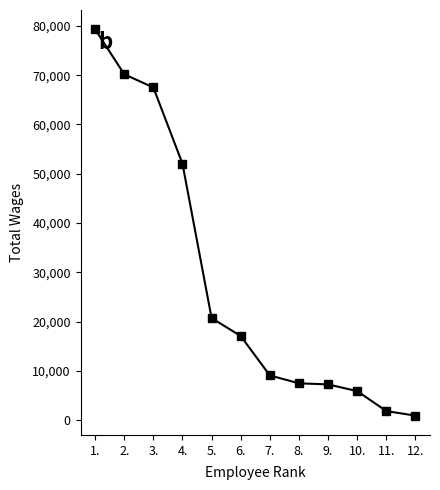

What is the greatest value displayed?

79297